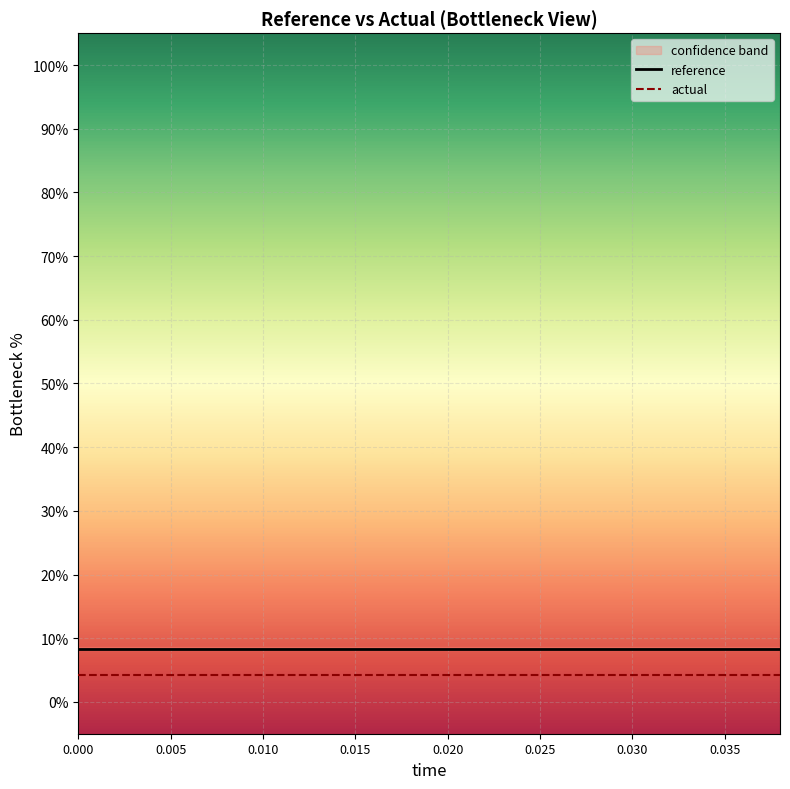

The value of actual at 0.020 is 4.2. True or false?

True